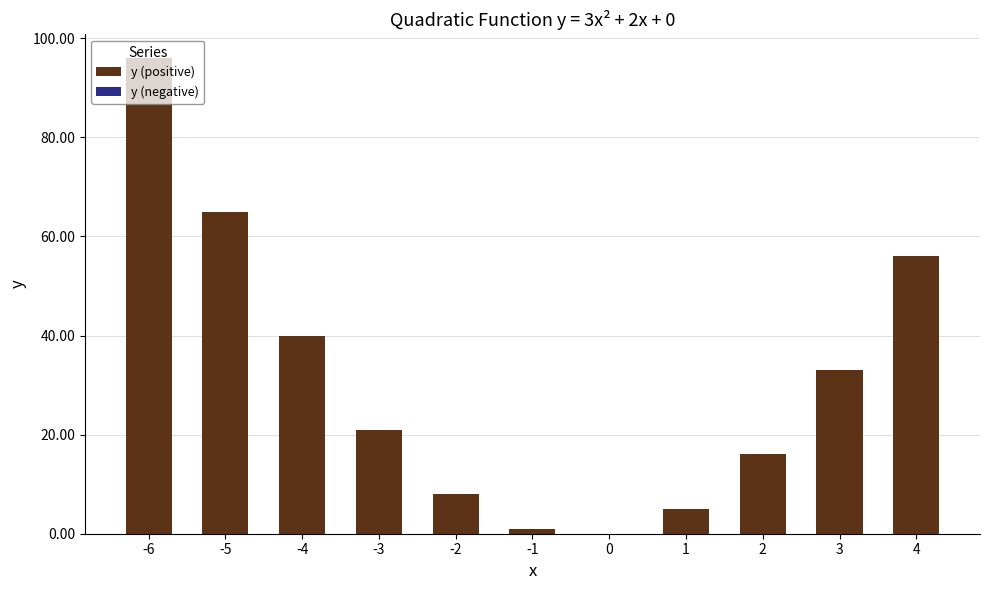

The value at 0 is 50. True or false?

False